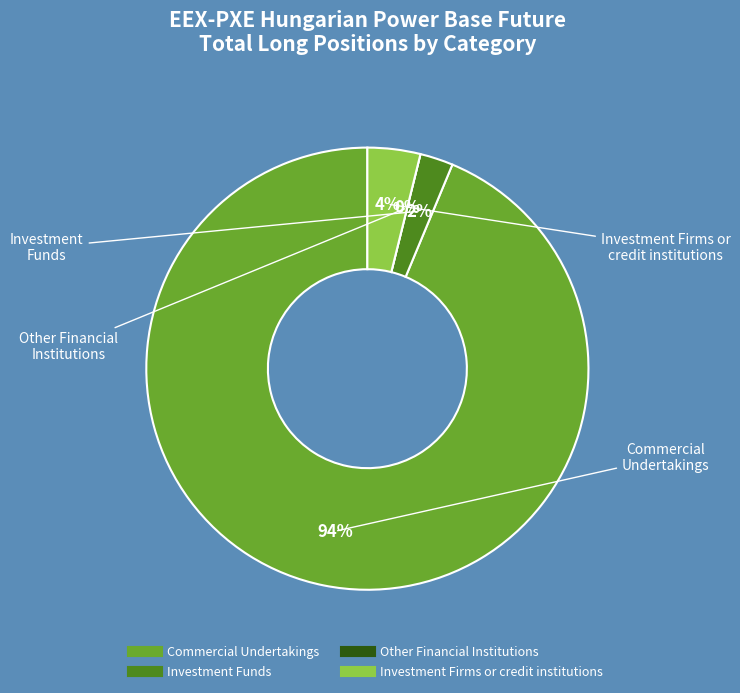

Combined, what portion of the pie is Commercial Undertakings and Other Financial Institutions?

93.7%